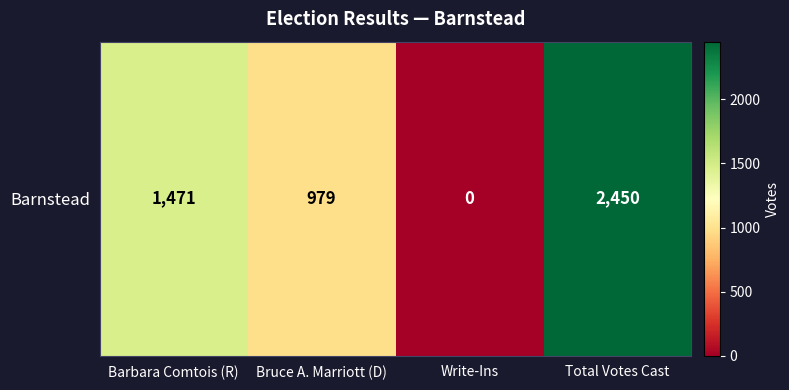

Count the number of categories in the chart.

4